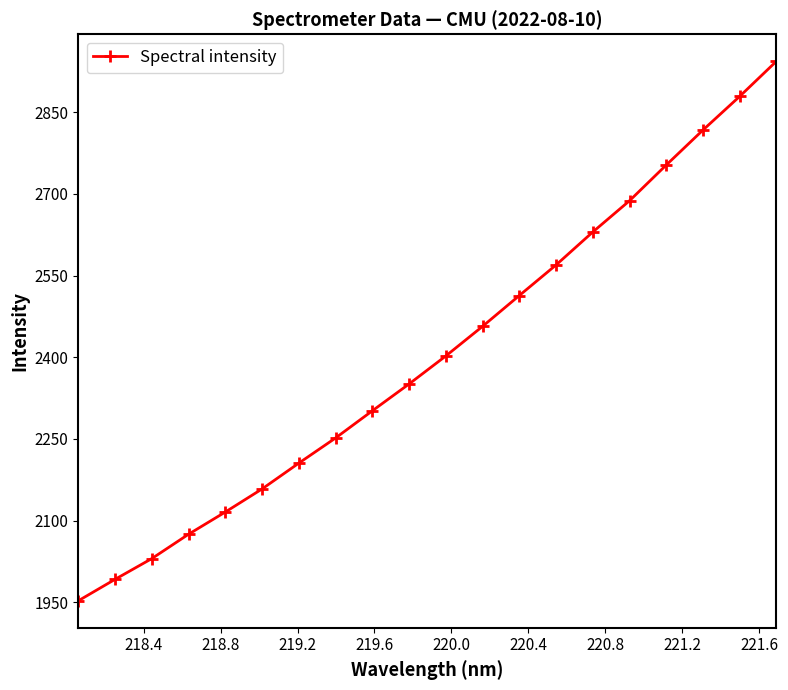

How many data points does each series have?

20